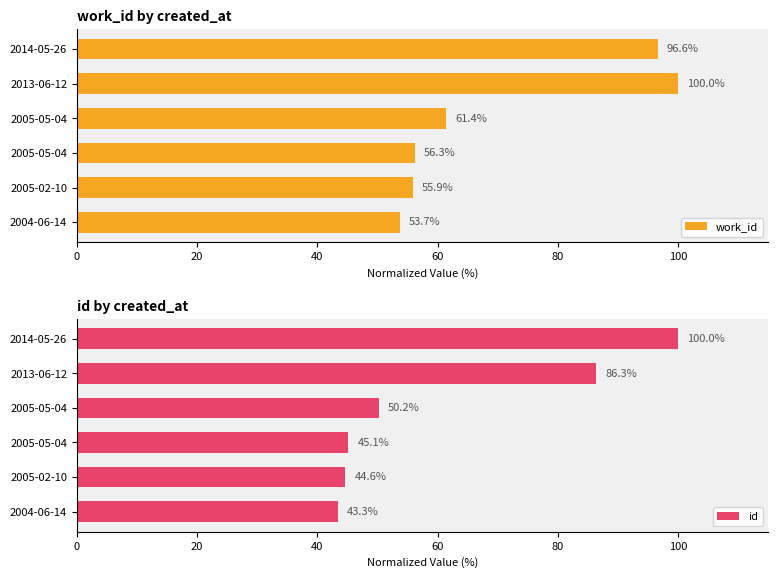

What is the sum of the id values at 2014-05-26 and 2004-06-14?

143.3